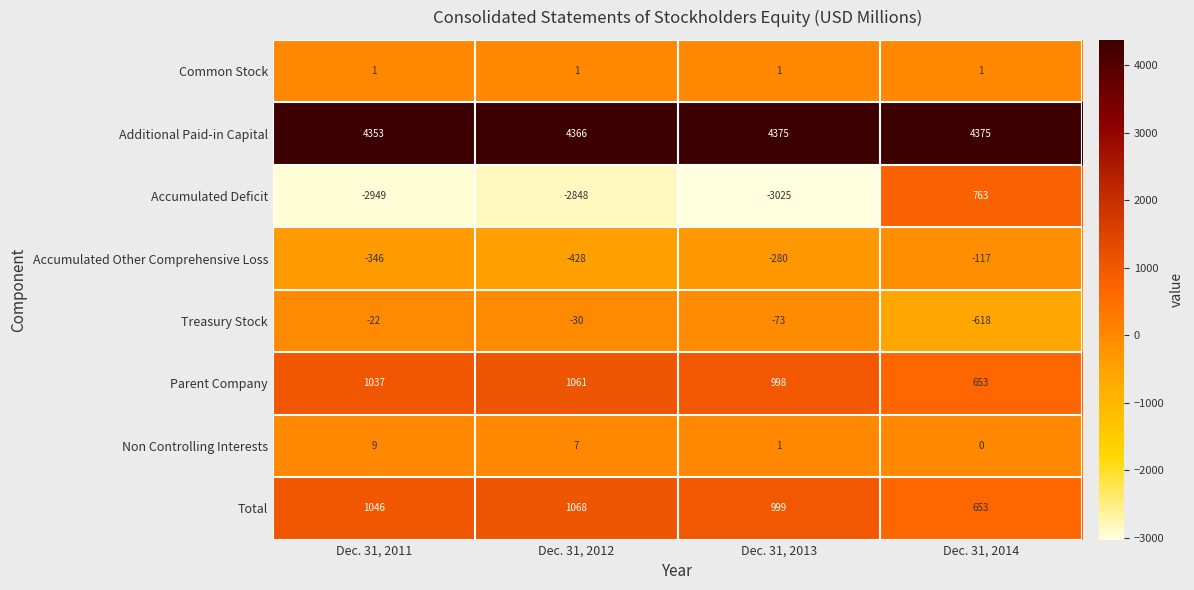

How many data points in Treasury Stock are above -30?

1